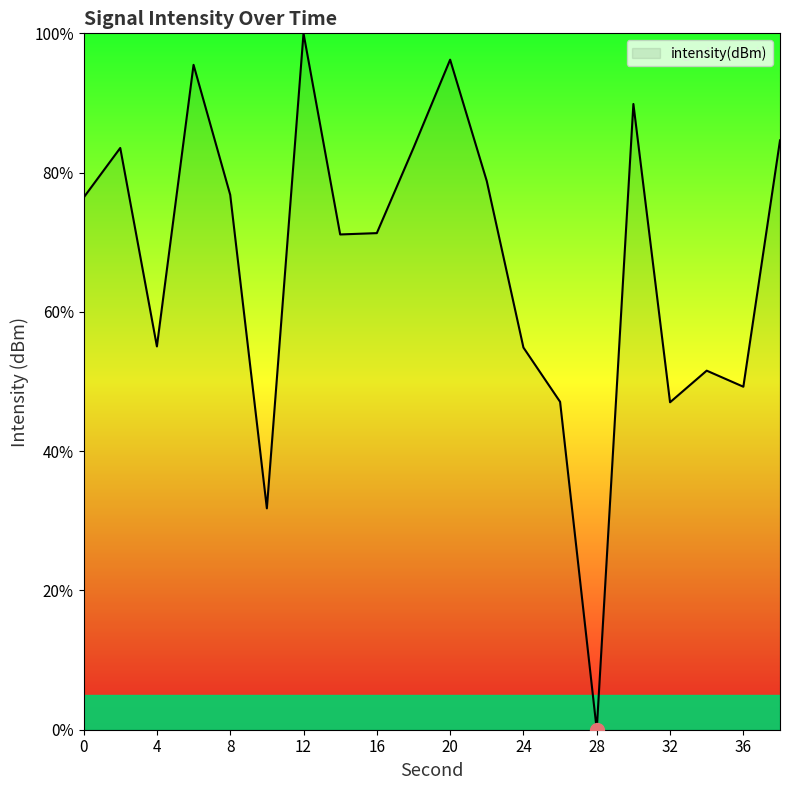

What is the sum of all values?

1344.3